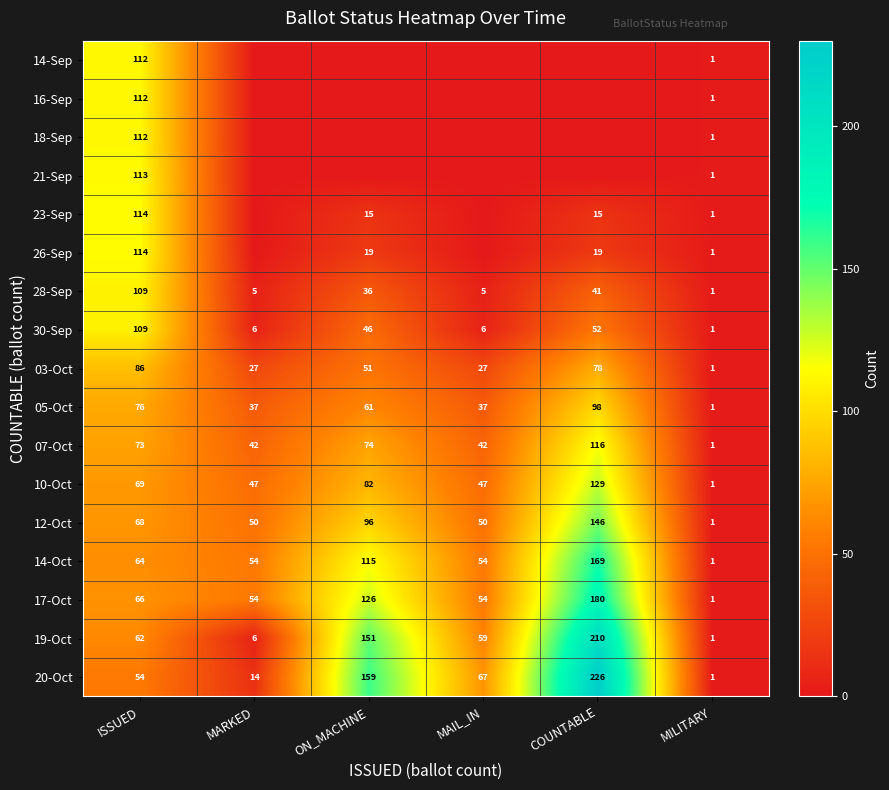

At which category is the sum across all series the highest?

ISSUED